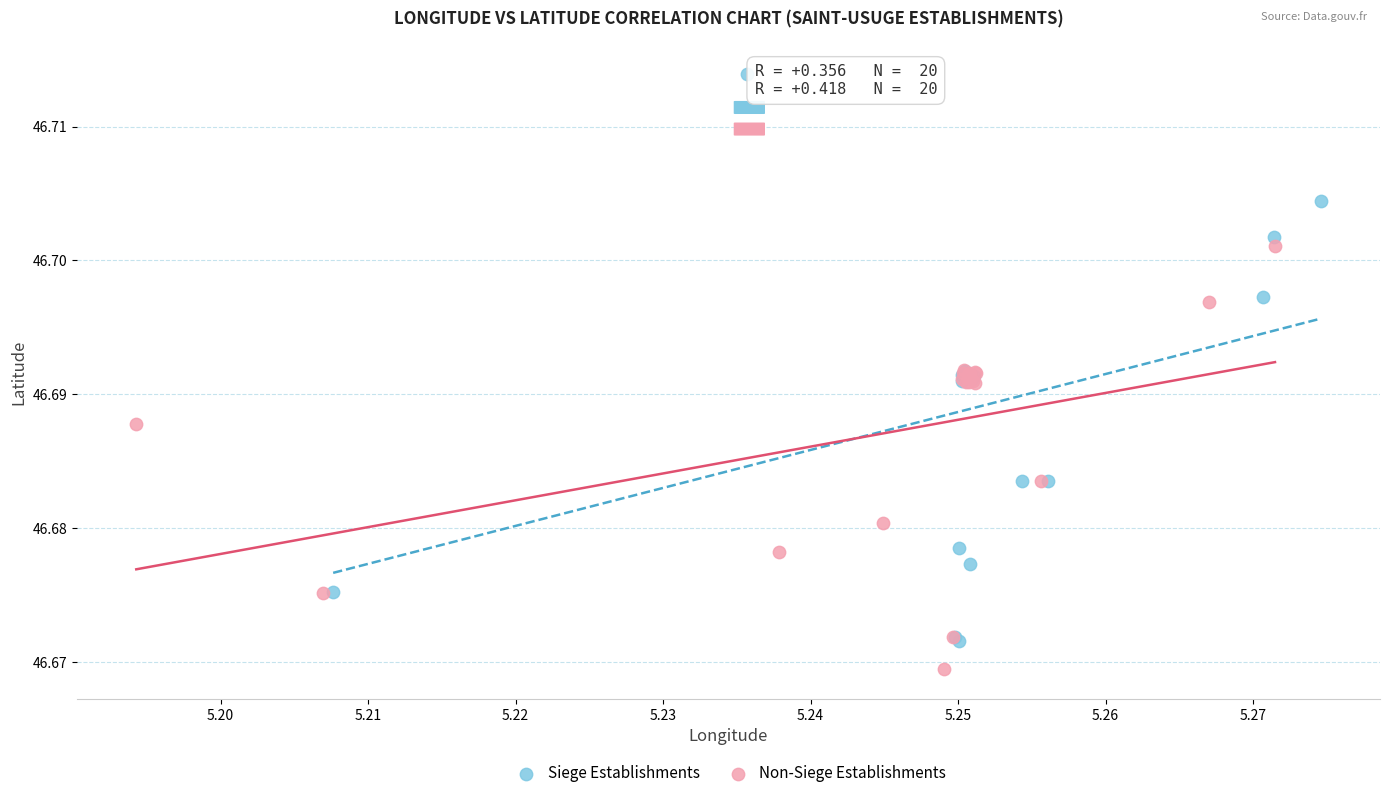

What are all the series names shown in the legend?

Siege Establishments, Non-Siege Establishments